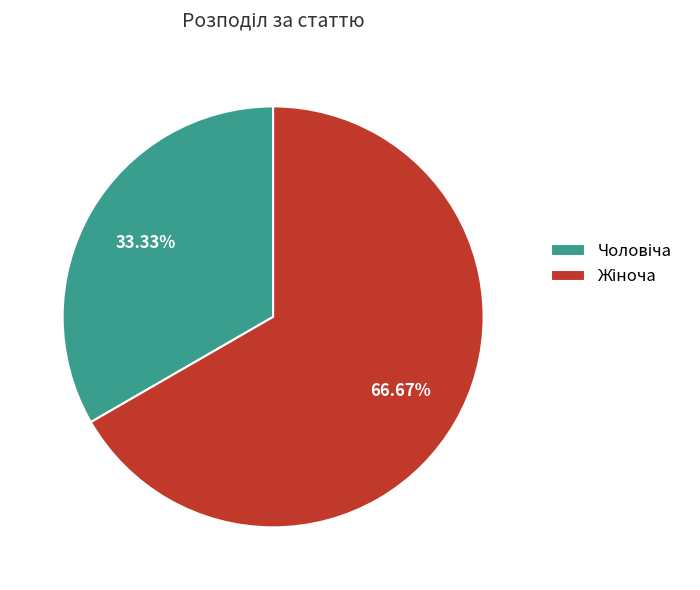

Count the number of slices in the pie.

2